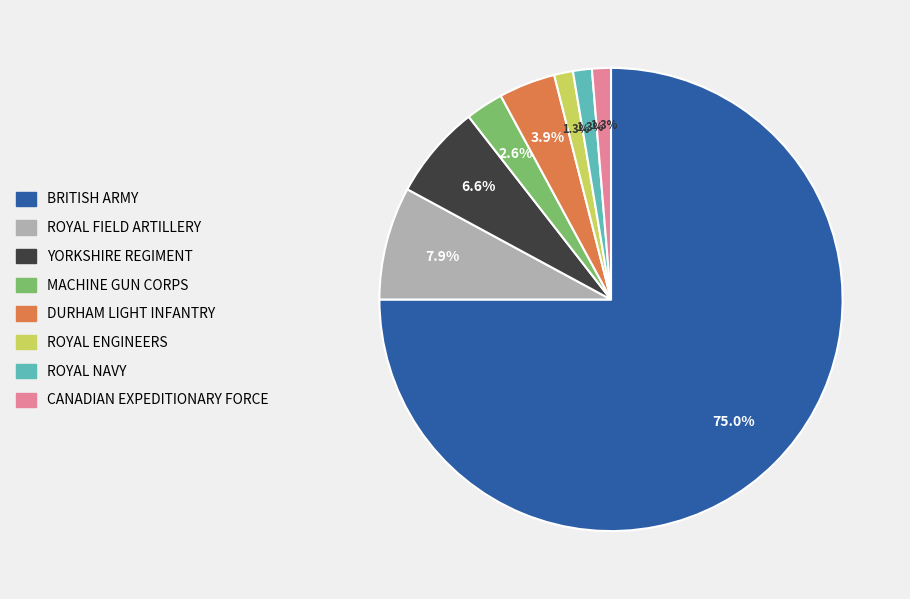

Does any single category account for the majority?

Yes